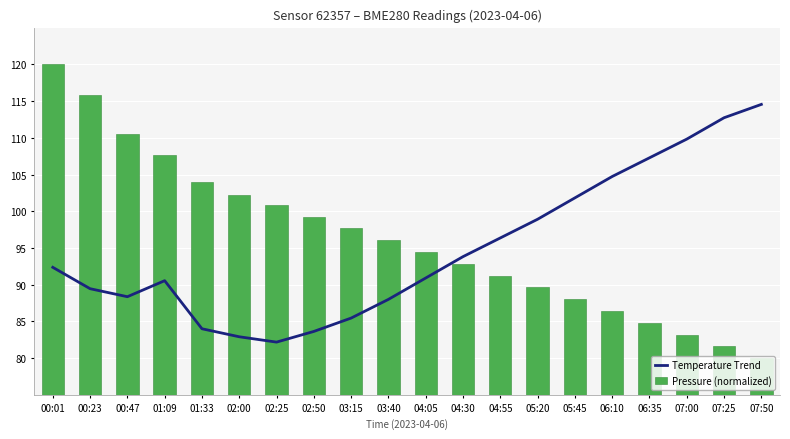

Is the value of Temperature Trend at 07:25 greater than the value of Pressure (normalized) at 03:15?

Yes